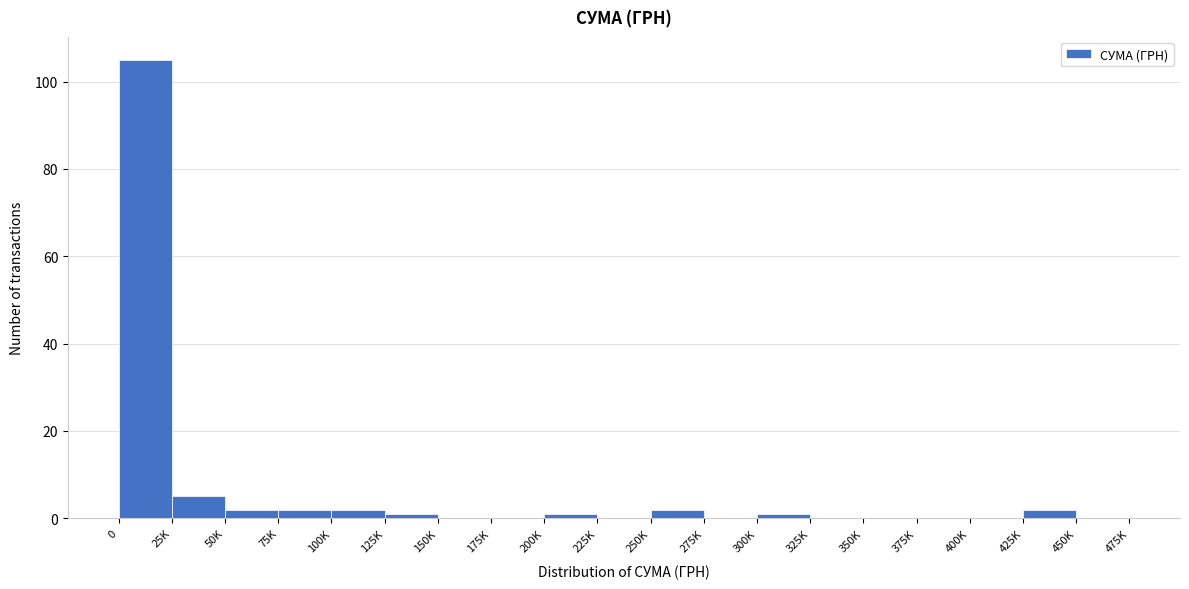

Reading left to right, extract all data points from this chart.

0=105	25K=5	50K=2	75K=2	100K=2	125K=1	150K=0	175K=0	200K=1	225K=0	250K=2	275K=0	300K=1	325K=0	350K=0	375K=0	400K=0	425K=2	450K=0